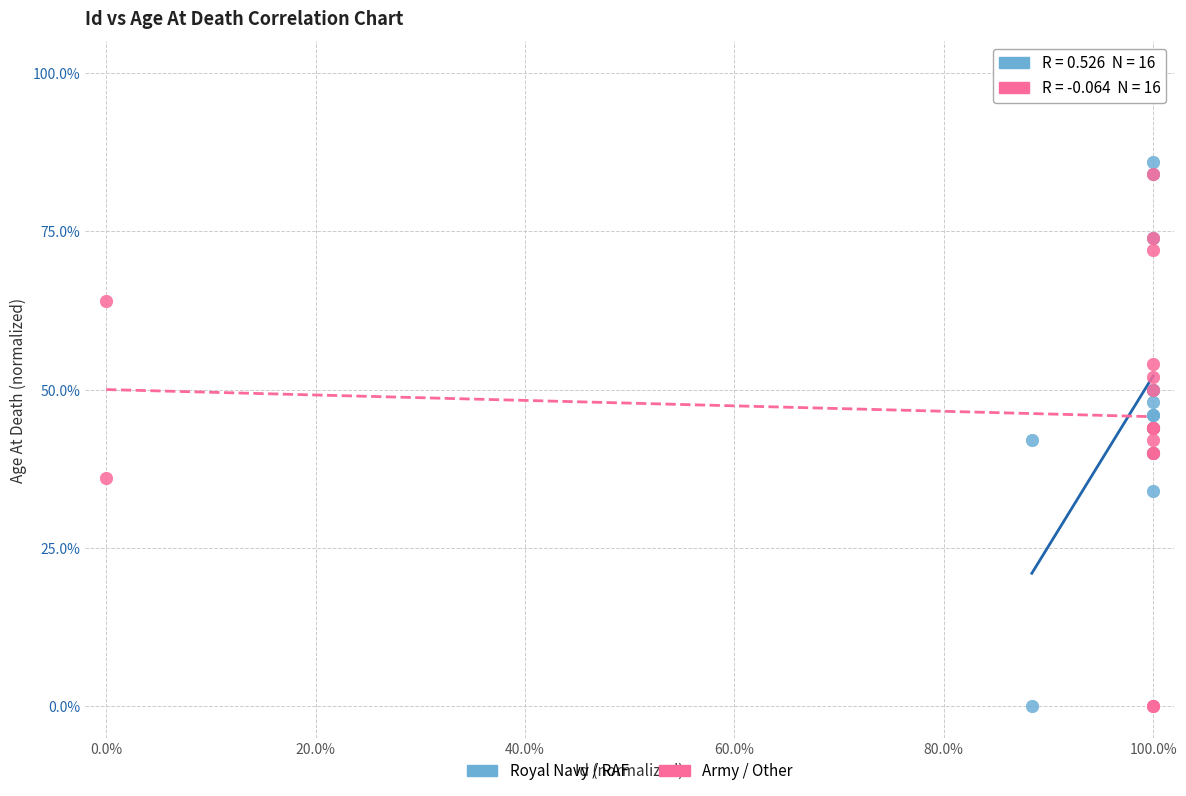

Which series reaches the maximum Y coordinate?

Royal Navy / RAF